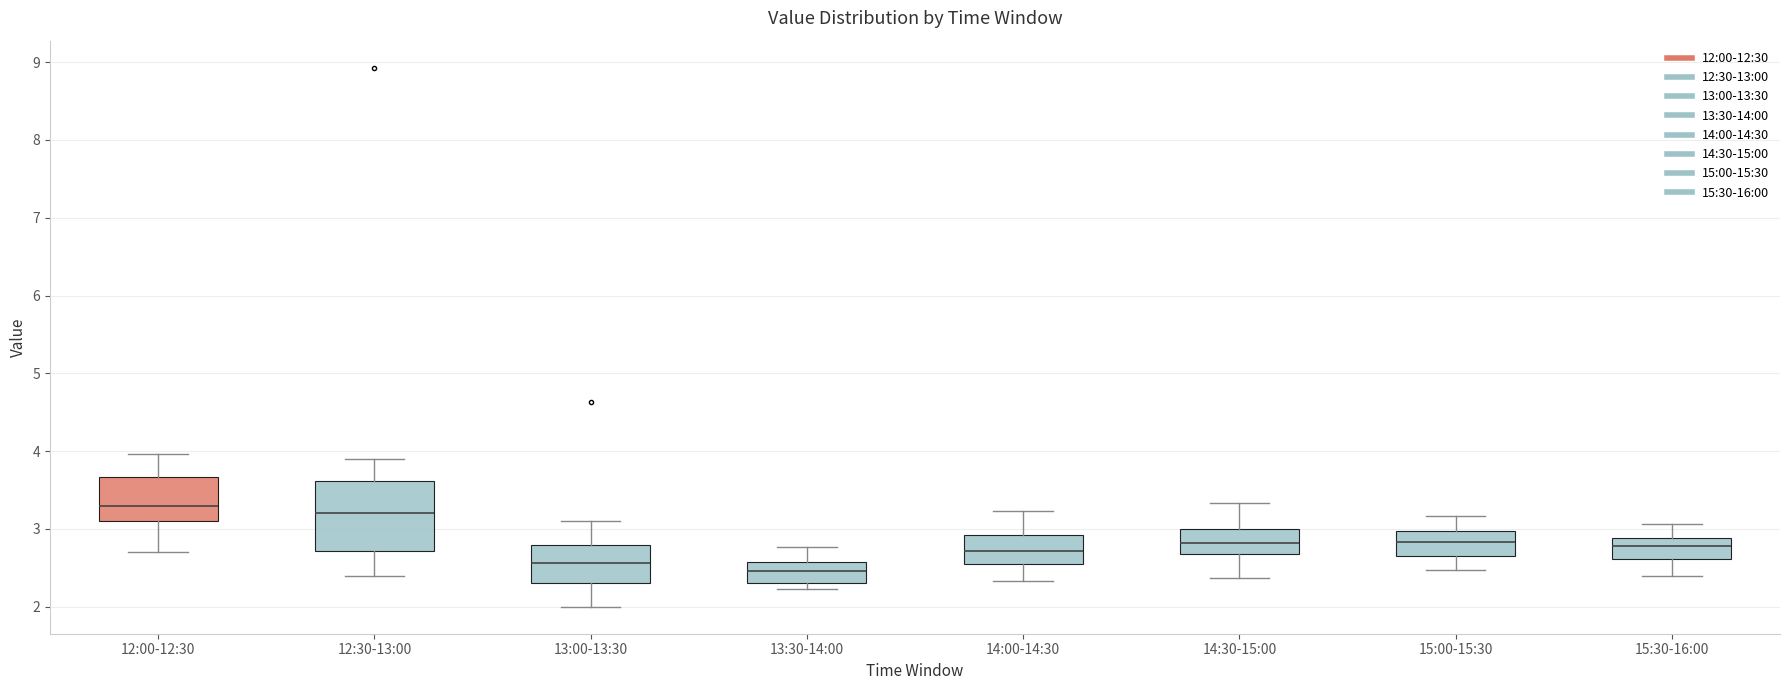

Reading left to right, read every box against the y-axis: the position of its median line, the range the box covers, and the ends of its whiskers. The values are not printed on the chart, so give them approximately, as read against the axis.

12:00-12:30: median 3.3, box 3.1 to 3.7, whiskers 2.7 to 4.0
12:30-13:00: median 3.2, box 2.7 to 3.6, whiskers 2.4 to 3.9
13:00-13:30: median 2.6, box 2.3 to 2.8, whiskers 2.0 to 3.1
13:30-14:00: median 2.5, box 2.3 to 2.6, whiskers 2.2 to 2.8
14:00-14:30: median 2.7, box 2.6 to 2.9, whiskers 2.3 to 3.2
14:30-15:00: median 2.8, box 2.7 to 3.0, whiskers 2.4 to 3.3
15:00-15:30: median 2.8, box 2.7 to 3.0, whiskers 2.5 to 3.2
15:30-16:00: median 2.8, box 2.6 to 2.9, whiskers 2.4 to 3.1